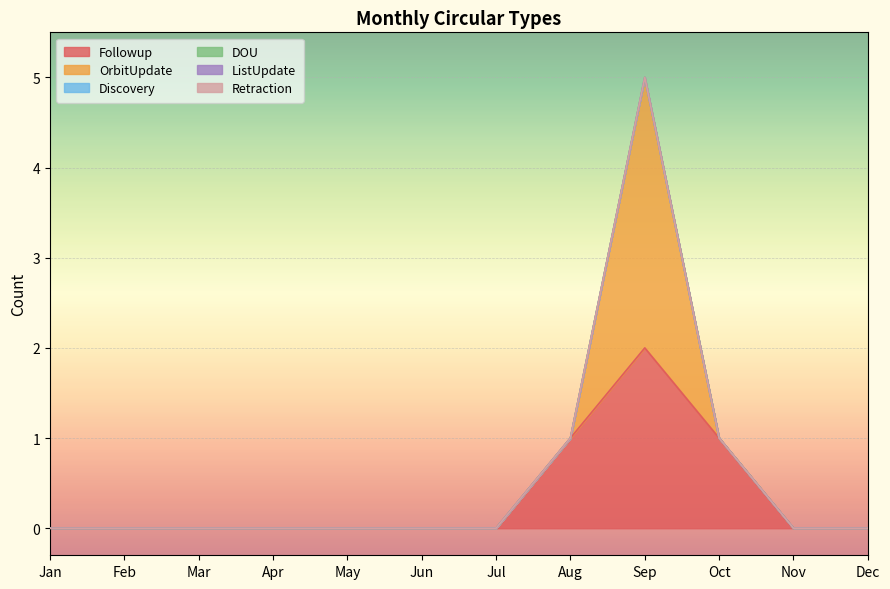

Reading left to right, extract all data points from this chart.

Followup: Jan=0	Feb=0	Mar=0	Apr=0	May=0	Jun=0	Jul=0	Aug=1	Sep=2	Oct=1	Nov=0	Dec=0
OrbitUpdate: Jan=0	Feb=0	Mar=0	Apr=0	May=0	Jun=0	Jul=0	Aug=0	Sep=3	Oct=0	Nov=0	Dec=0
Discovery: Jan=0	Feb=0	Mar=0	Apr=0	May=0	Jun=0	Jul=0	Aug=0	Sep=0	Oct=0	Nov=0	Dec=0
DOU: Jan=0	Feb=0	Mar=0	Apr=0	May=0	Jun=0	Jul=0	Aug=0	Sep=0	Oct=0	Nov=0	Dec=0
ListUpdate: Jan=0	Feb=0	Mar=0	Apr=0	May=0	Jun=0	Jul=0	Aug=0	Sep=0	Oct=0	Nov=0	Dec=0
Retraction: Jan=0	Feb=0	Mar=0	Apr=0	May=0	Jun=0	Jul=0	Aug=0	Sep=0	Oct=0	Nov=0	Dec=0